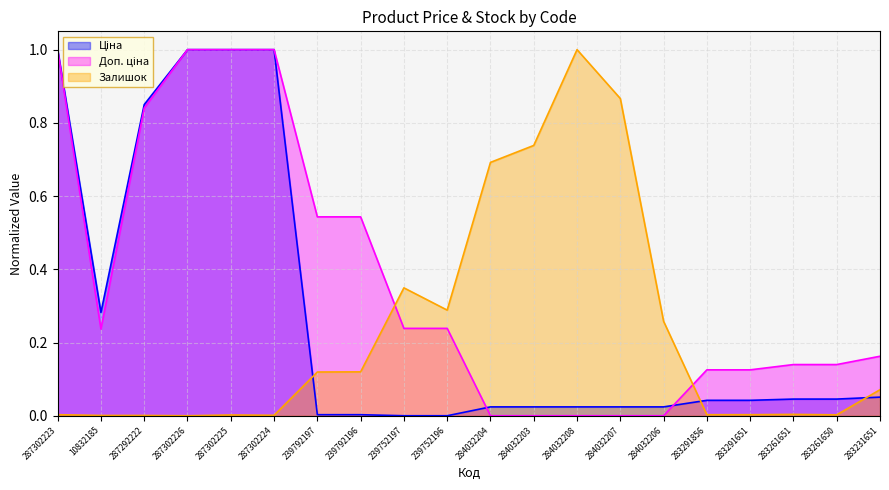

True or false: Доп. ціна and Ціна intersect in this chart.

True